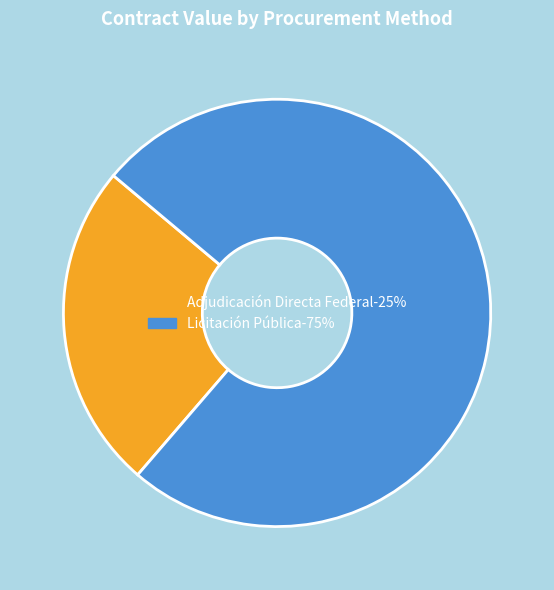

How many segments does this pie chart have?

2